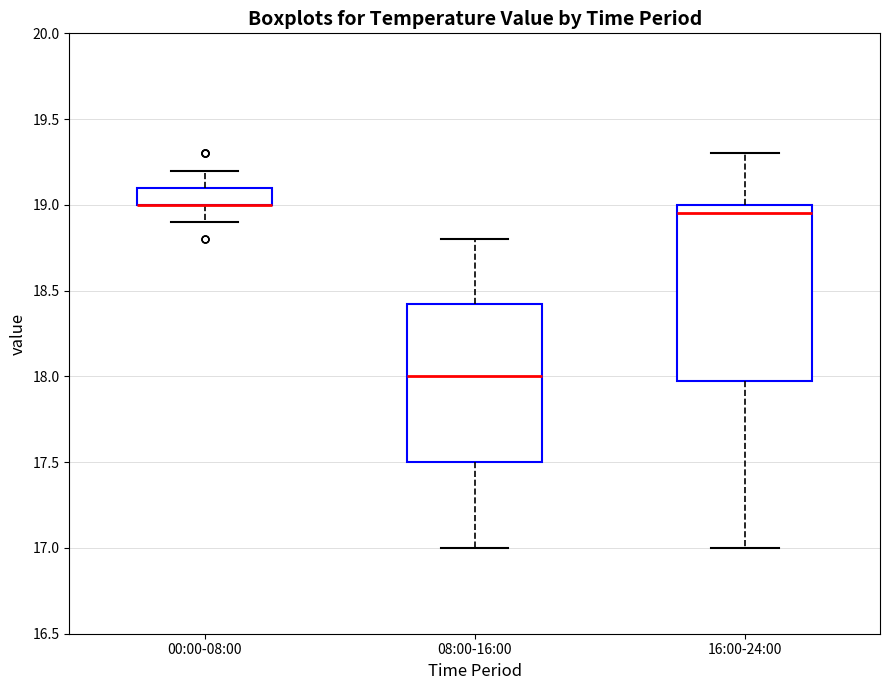

Comparing the boxes themselves (not the whiskers), which one is the tallest?

16:00-24:00